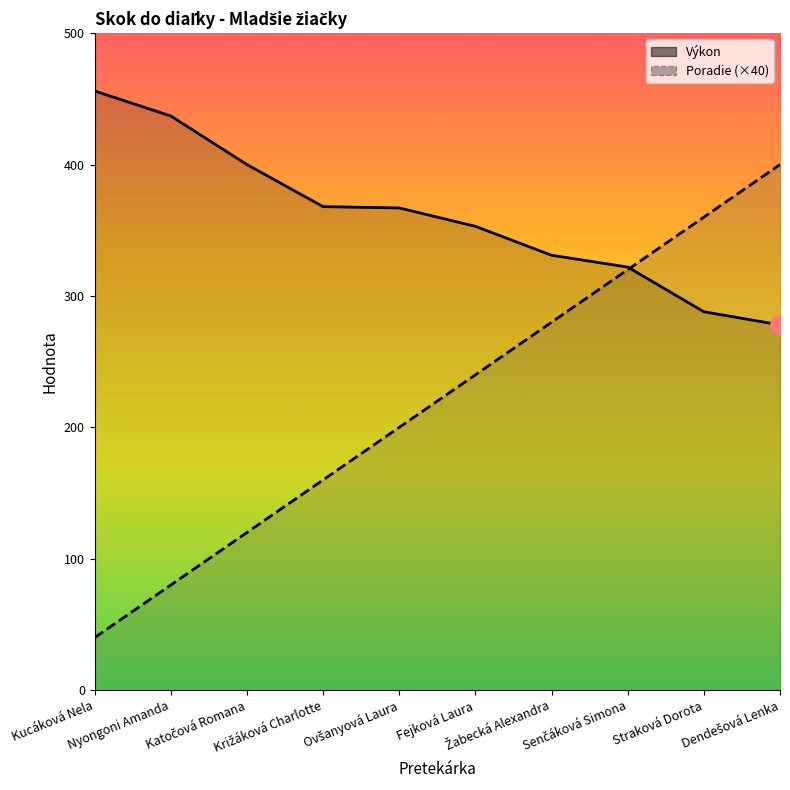

What is the label of the 3rd point from the right?

Senčáková Simona